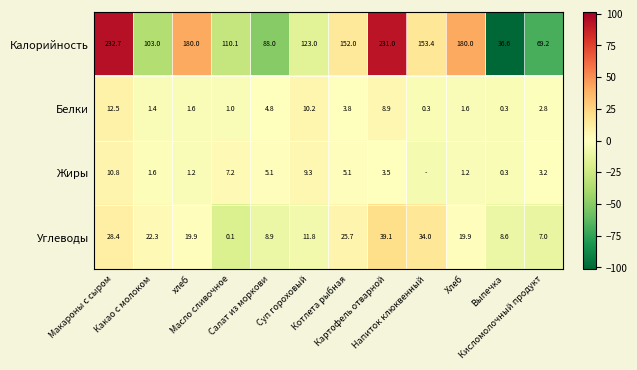

Is the value of Жиры at Макароны с сыром greater than the value of Белки at Выпечка?

Yes